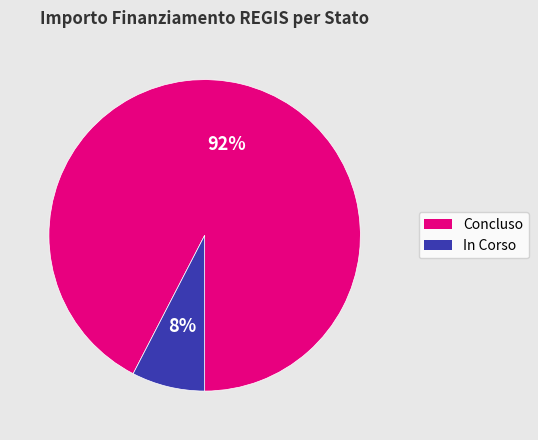

Is the sum of In Corso and Concluso greater than half?

Yes